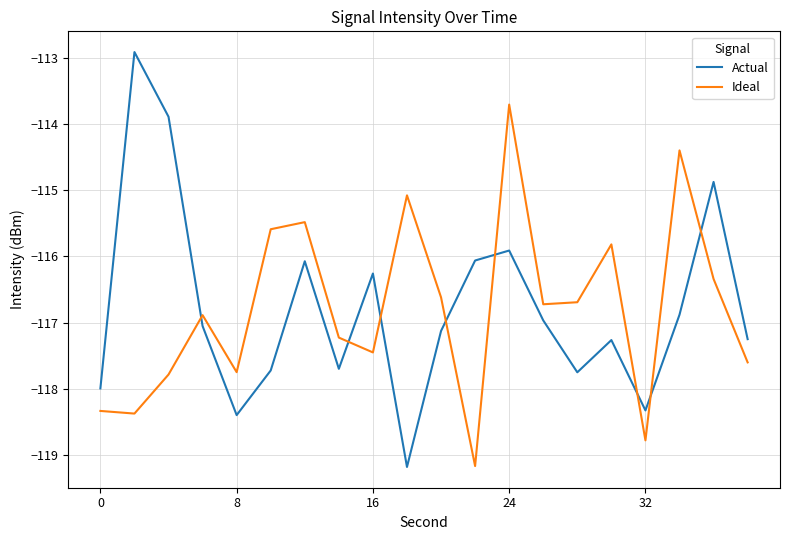

What is the difference between the maximum and minimum values in the Actual series?

6.3